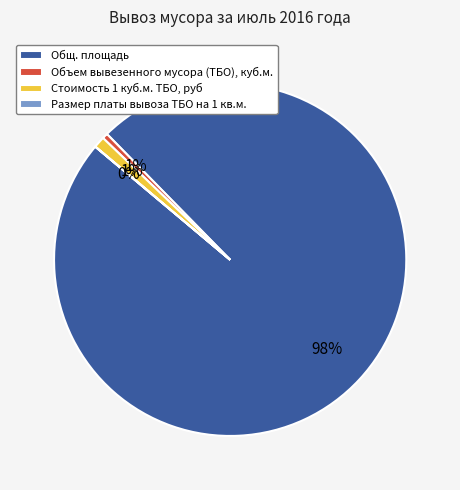

Which category has the biggest portion of the pie?

Общ. площадь